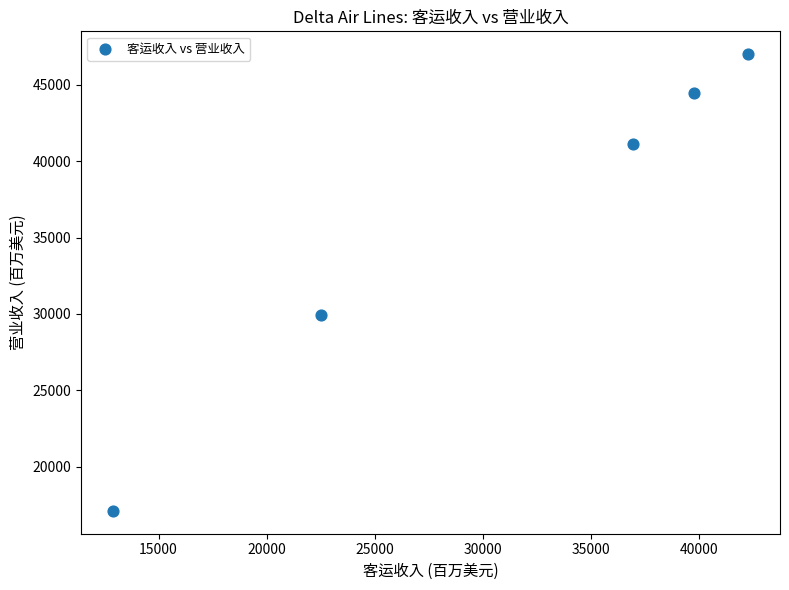

What is the range of Y values (max minus min)?

29912